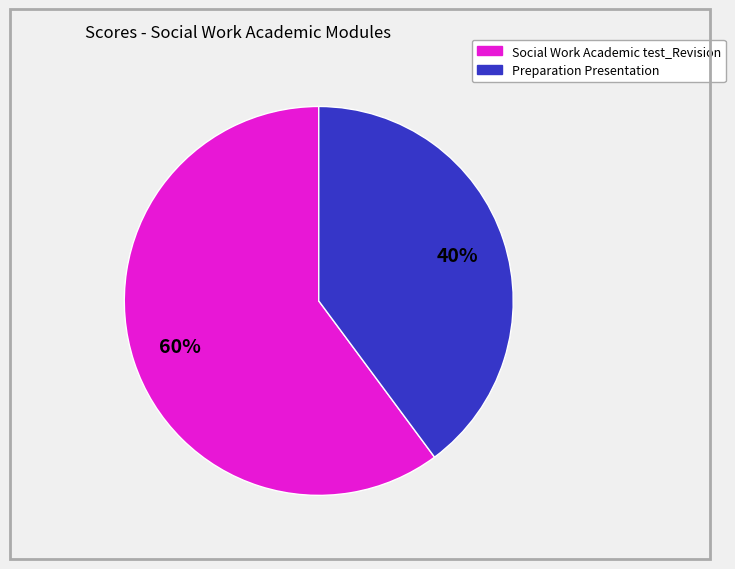

Is there a majority slice in this chart?

Yes